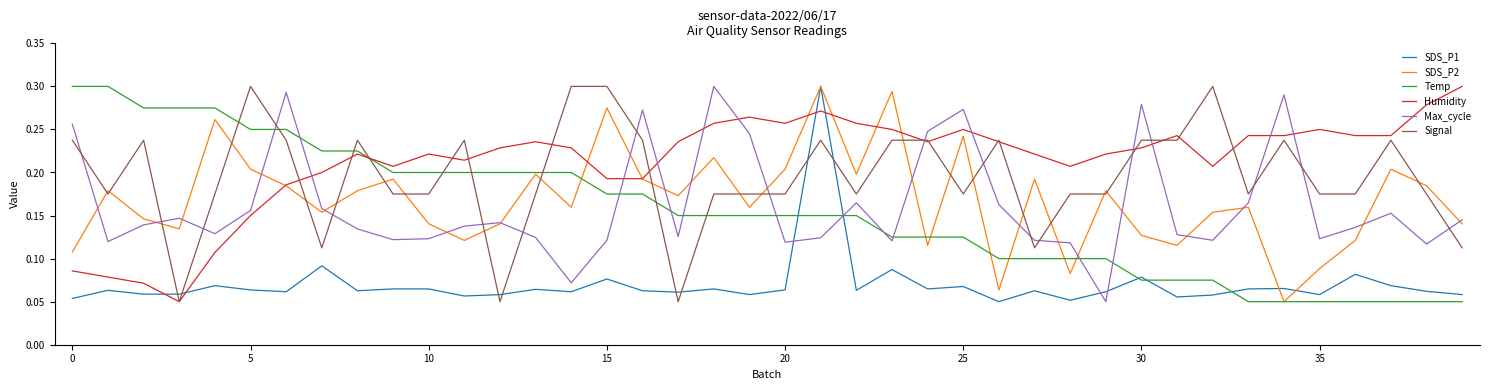

Which series has the largest total across all categories?

Humidity